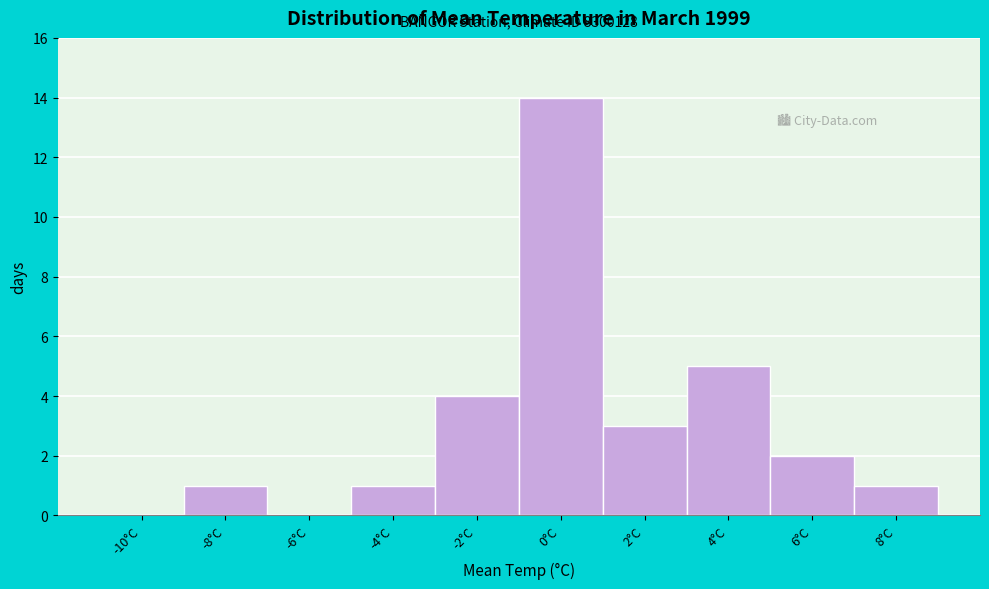

Reading left to right, what are all the values shown in this chart?

-10°C=0	-8°C=1	-6°C=0	-4°C=1	-2°C=4	0°C=14	2°C=3	4°C=5	6°C=2	8°C=1